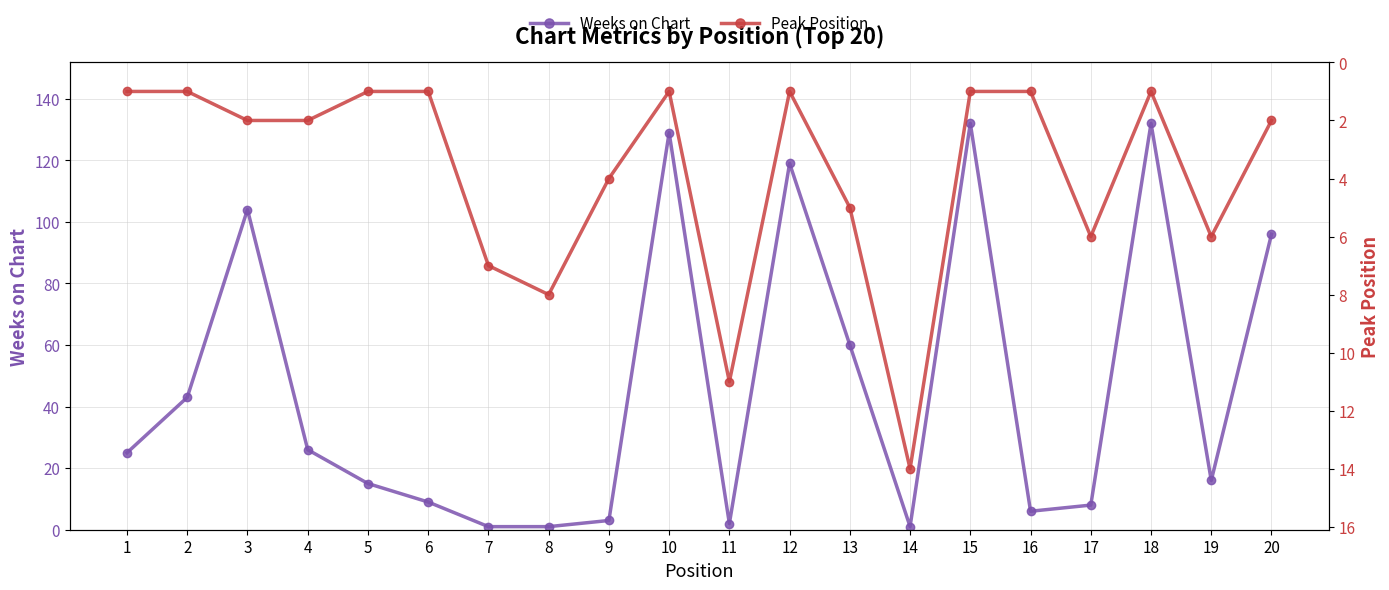

The Peak Position series shows 4 at 4. True or false?

False